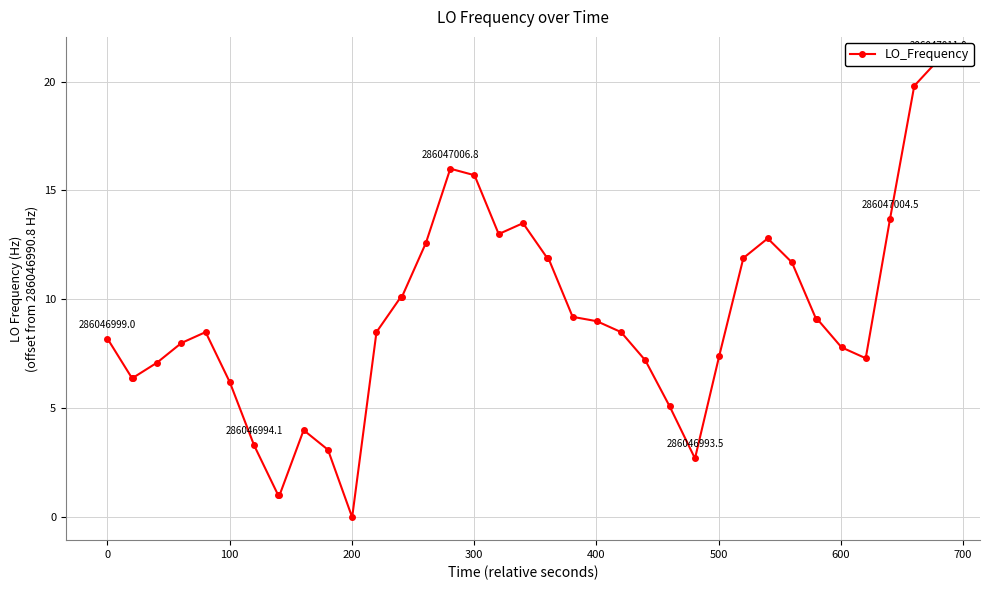

Reading right to left, transcribe all the data shown in this chart.

21.0	19.8	13.7	7.3	7.8	9.1	9.1	11.7	12.8	11.9	7.4	2.7	5.1	7.2	8.5	9.0	9.2	11.9	11.9	13.5	13.0	15.7	16.0	12.6	10.1	10.1	8.5	0.0	3.1	4.0	1.0	1.0	3.3	6.2	8.5	8.0	7.1	6.4	6.4	8.2